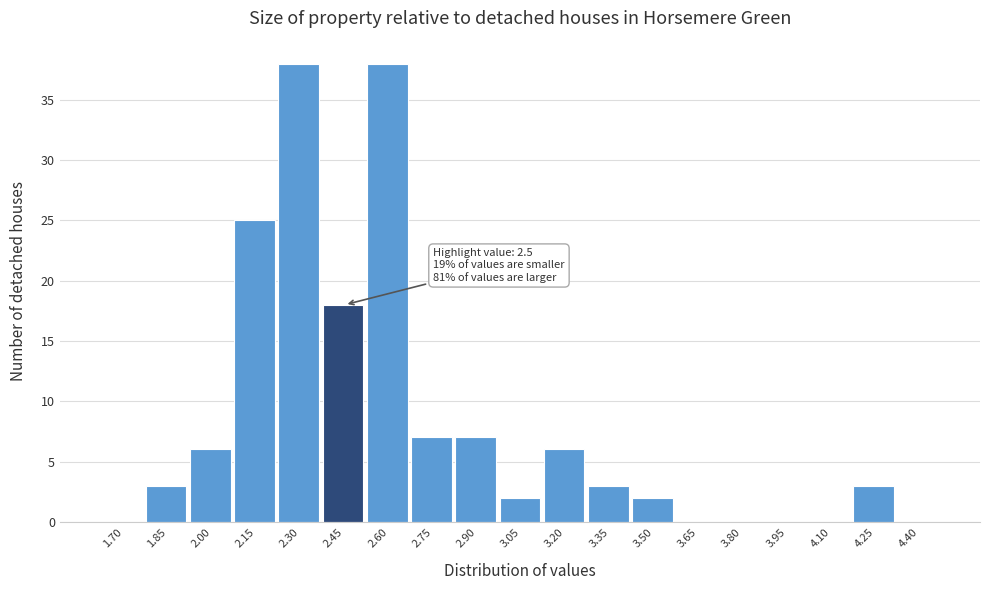

Reading left to right, what are all the values shown in this chart?

1.70=0	1.85=3	2.00=6	2.15=25	2.30=38	2.45=18	2.60=38	2.75=7	2.90=7	3.05=2	3.20=6	3.35=3	3.50=2	3.65=0	3.80=0	3.95=0	4.10=0	4.25=3	4.40=0